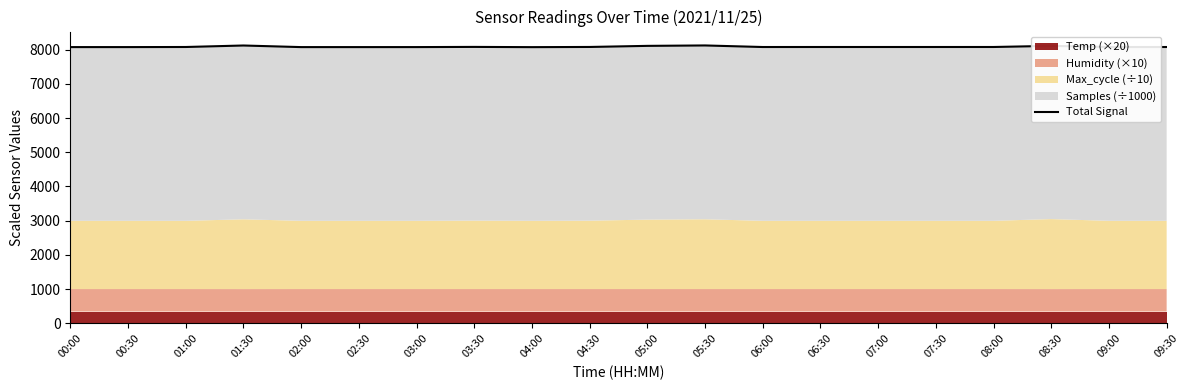

The chart shows a value of 8119.0 at 05:30. True or false?

True